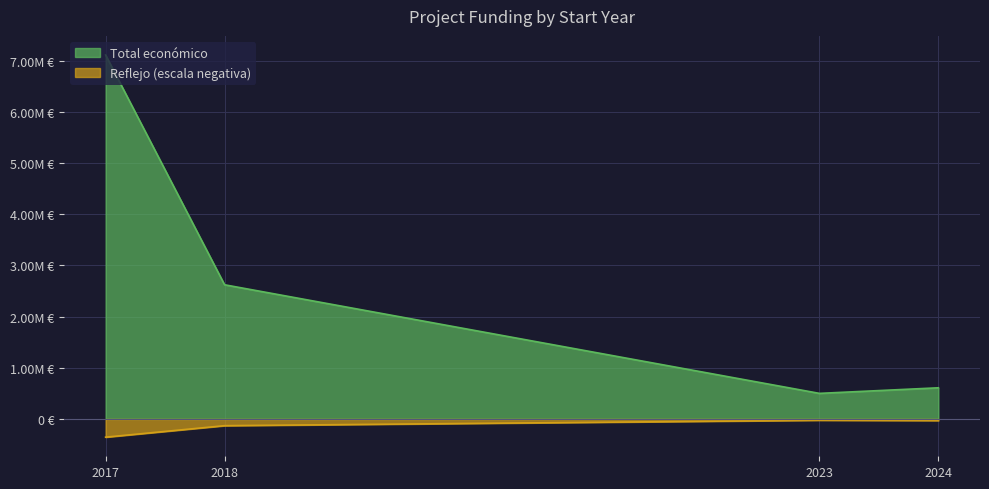

Does the chart display data point markers on the line(s)?

No